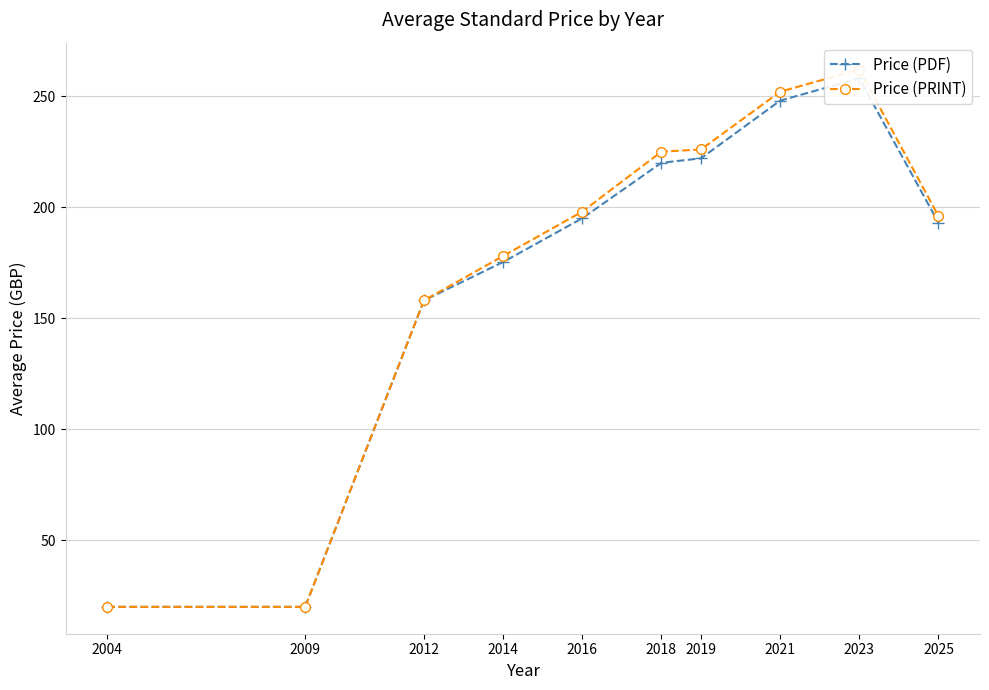

Is this an area chart (filled region under the line)?

No